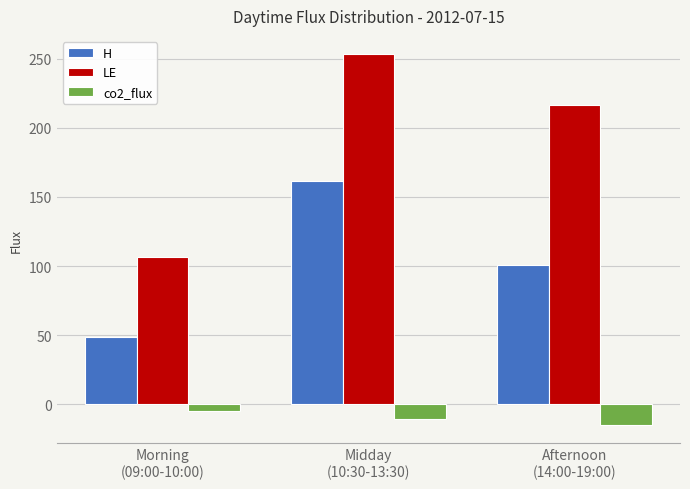

Where does the co2_flux series first go above -10?

Morning
(09:00-10:00)